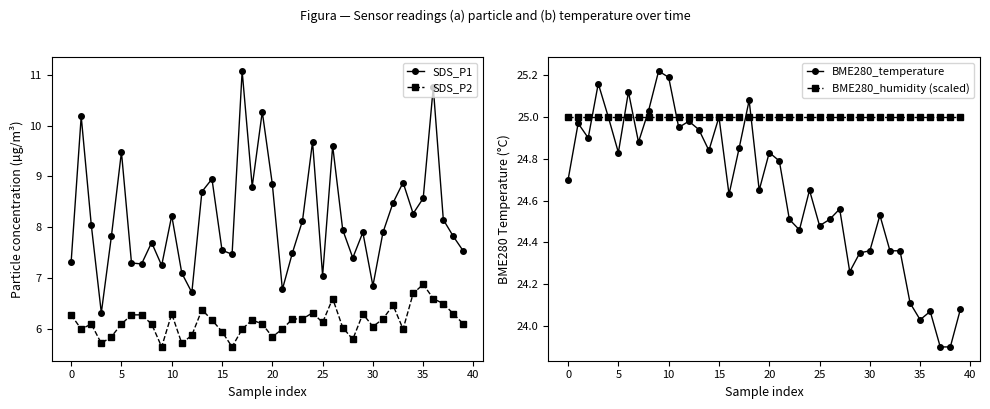

True or false: BME280_temperature has more than 1 points higher than both neighbors.

True